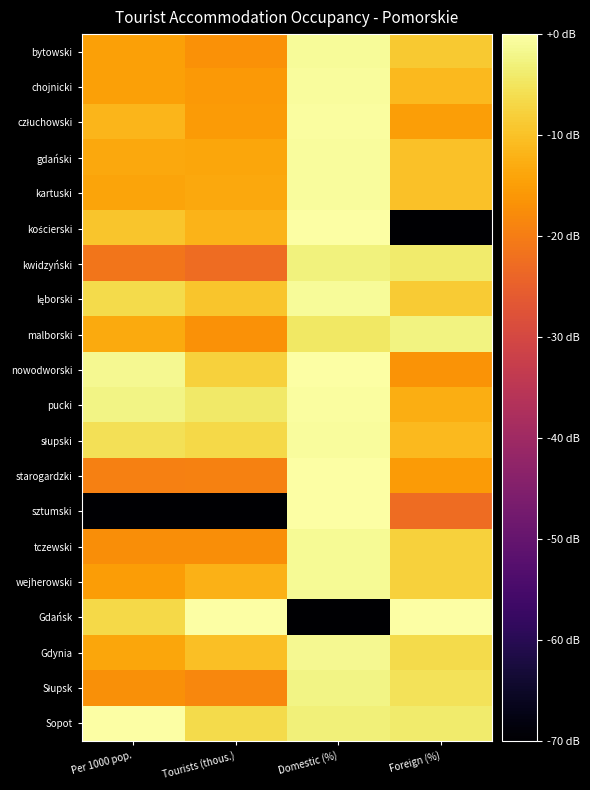

What is the total value across all series at Per 1000 pop.?

-287.8